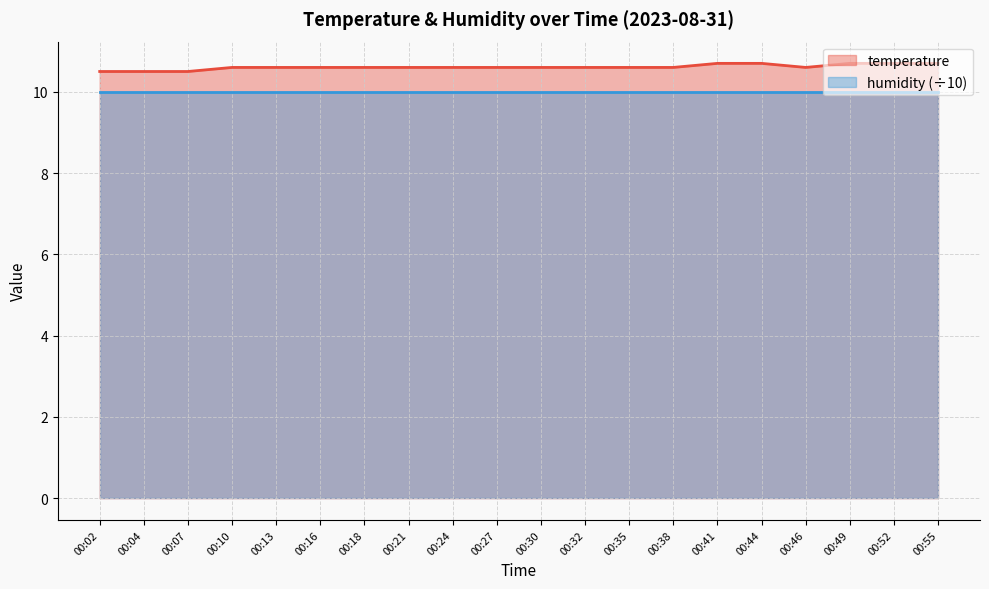

Between 00:27 and 00:32, which is larger?

00:27